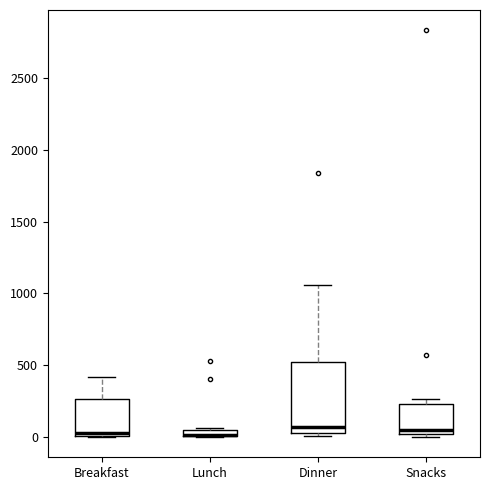

Where is the lower edge of the box for Snacks on the y-axis? The values are not printed on the chart, so give them approximately, as read against the axis.

0